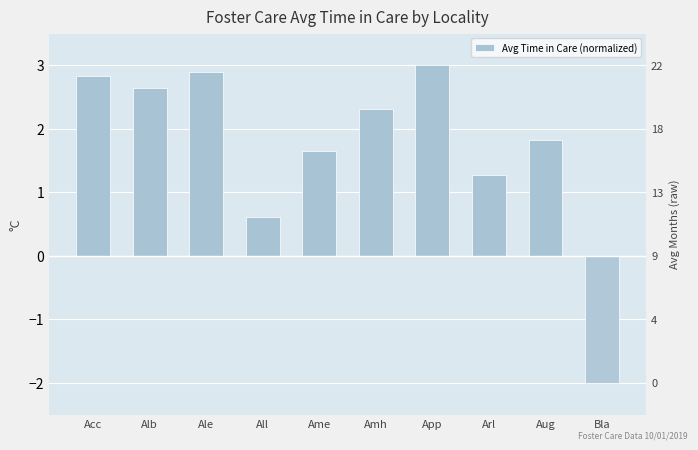

List the labels in order of value, largest first.

App, Ale, Acc, Alb, Amh, Aug, Ame, Arl, All, Bla